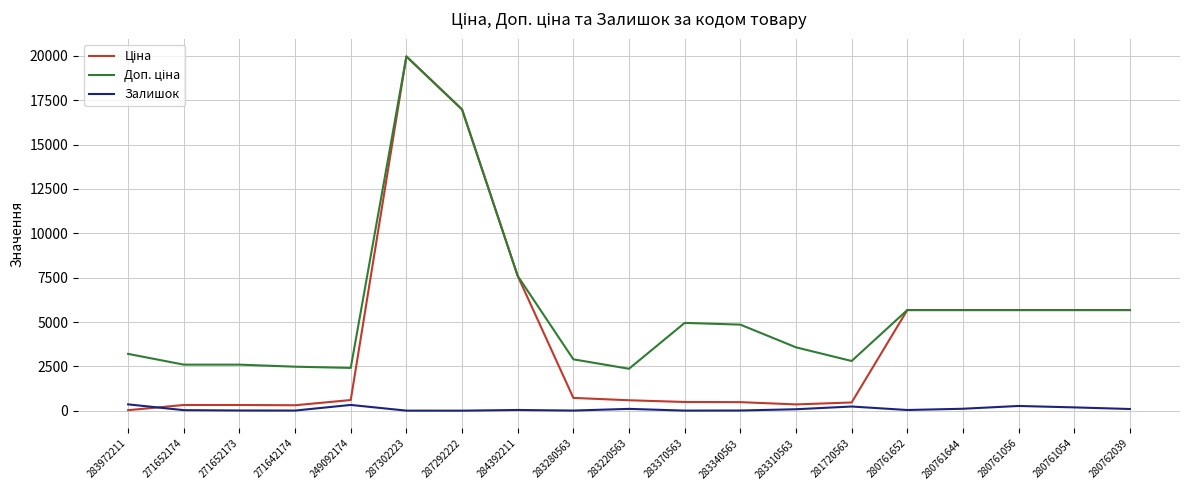

How many categories are shown in the chart?

19